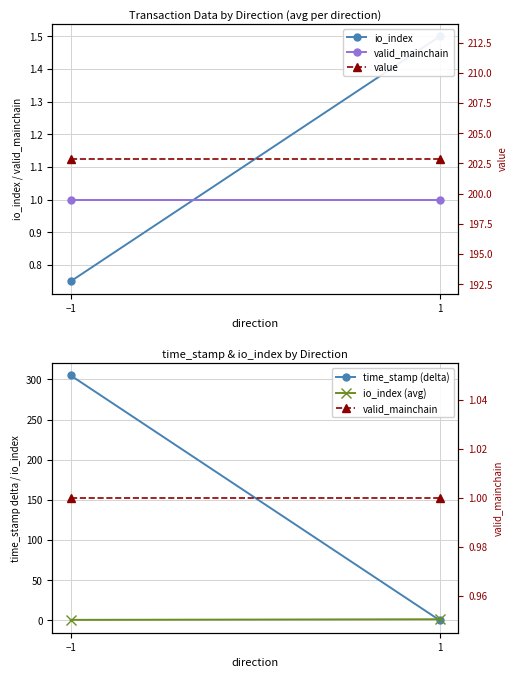

Rank the series by their maximum value, from highest to lowest.

time_stamp (delta), value, io_index, io_index (avg), valid_mainchain